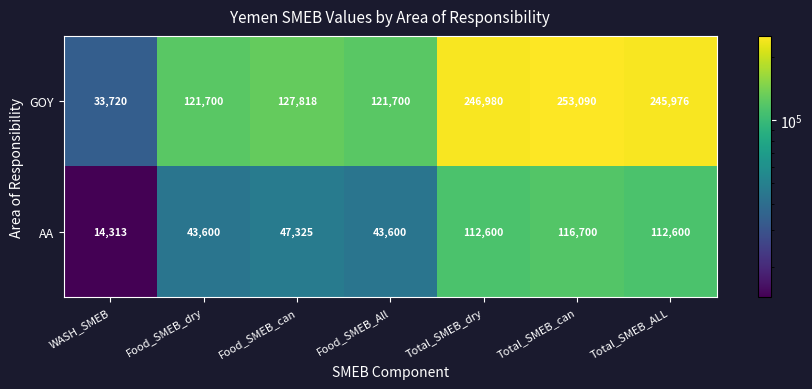

What is the difference between the maximum and minimum values in the AA series?

102387